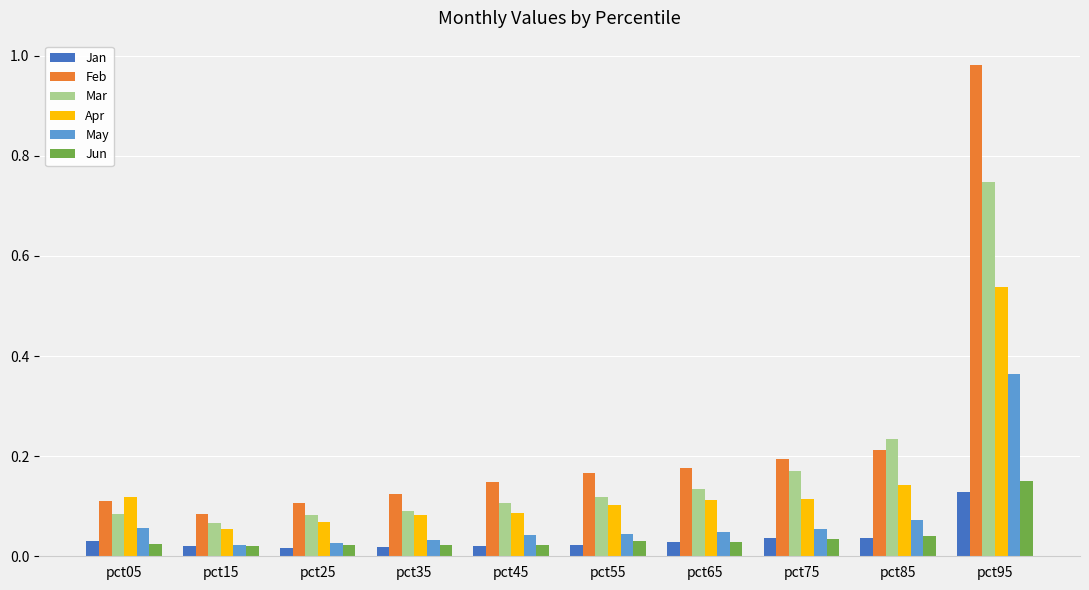

True or false: Apr has a value of 0.1 at pct05.

True